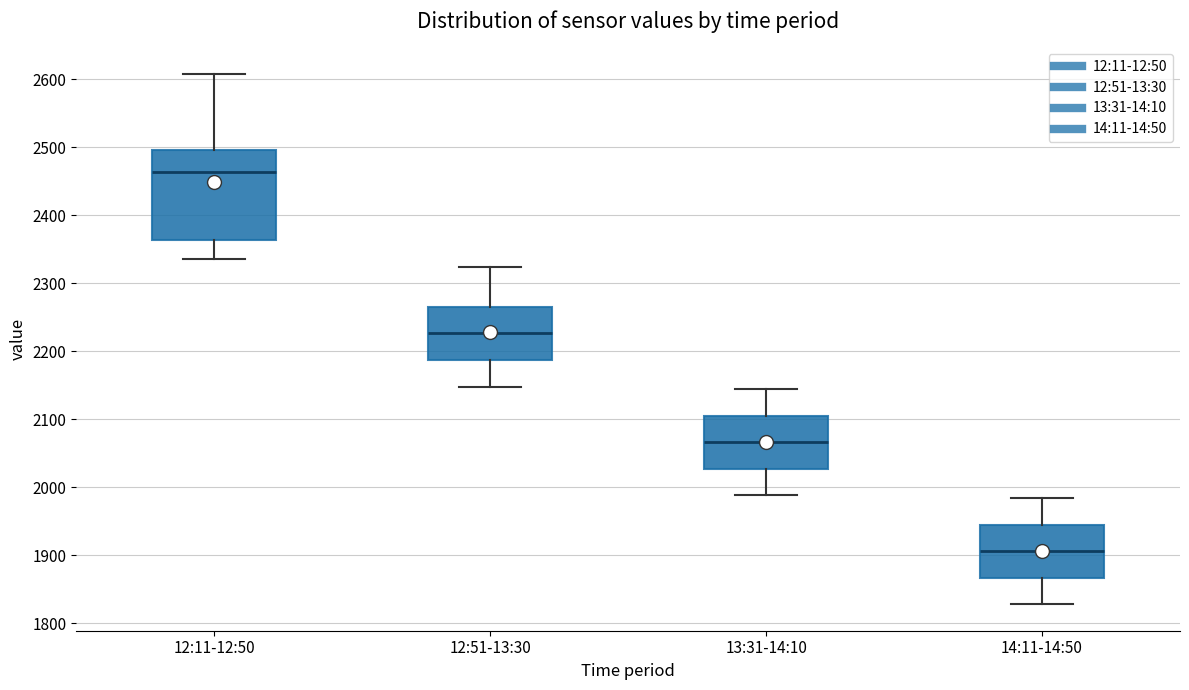

Reading left to right, transcribe this box plot: for each box, give where its median line is, the range the box spans, and where its two whiskers end, as read against the y-axis. The values are not printed on the chart, so give them approximately, as read against the axis.

12:11-12:50: median 2460, box 2360 to 2500, whiskers 2340 to 2610
12:51-13:30: median 2230, box 2190 to 2270, whiskers 2150 to 2320
13:31-14:10: median 2070, box 2030 to 2110, whiskers 1990 to 2140
14:11-14:50: median 1910, box 1870 to 1950, whiskers 1830 to 1980